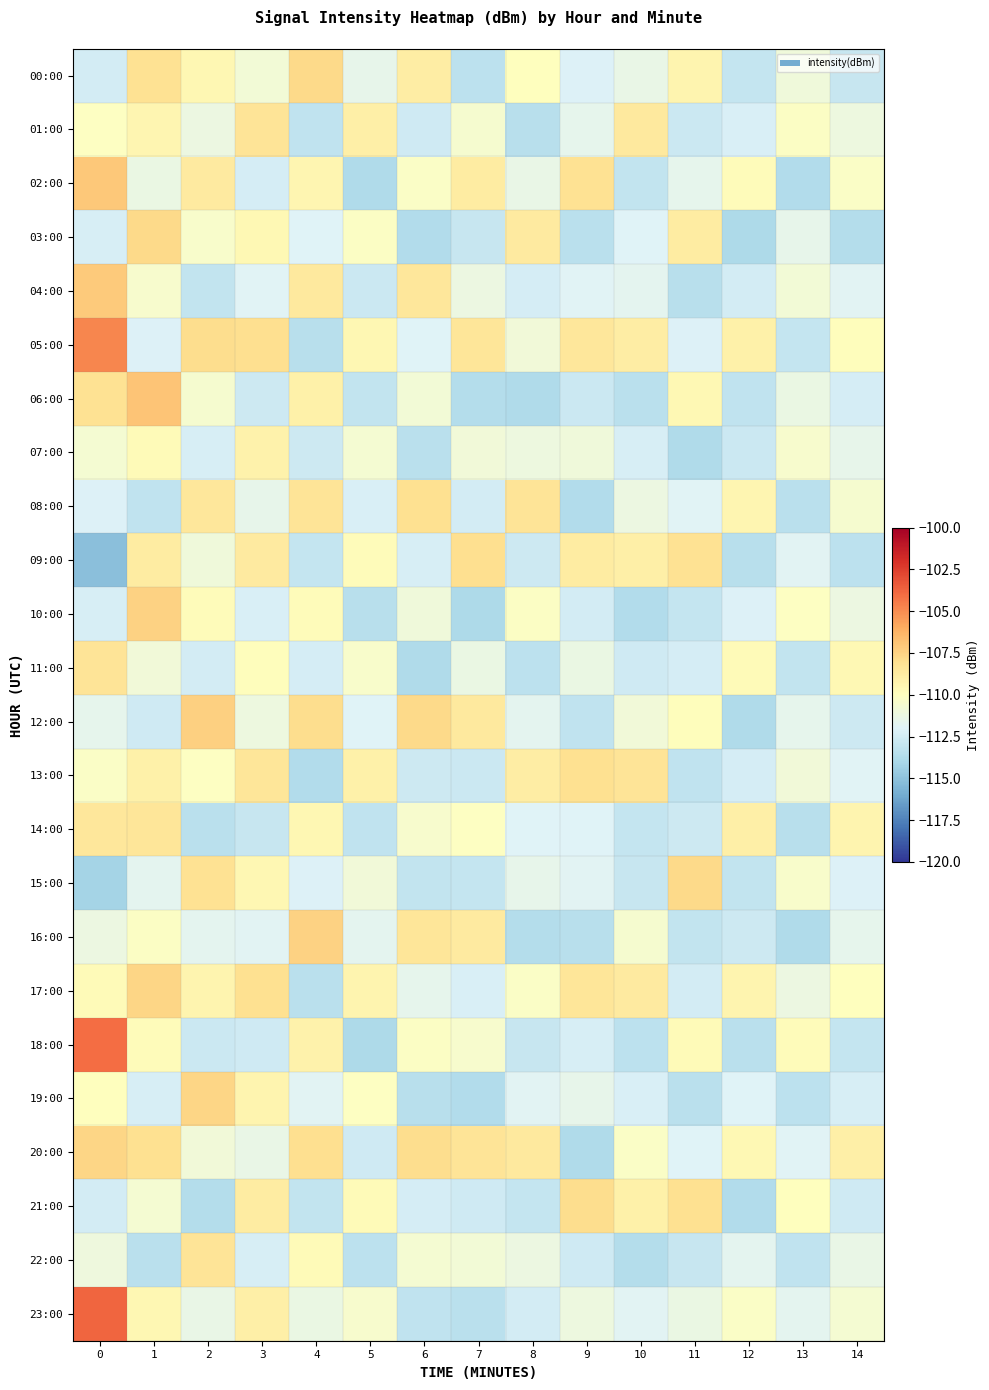

What is the total value across all series at 7?

-2670.1